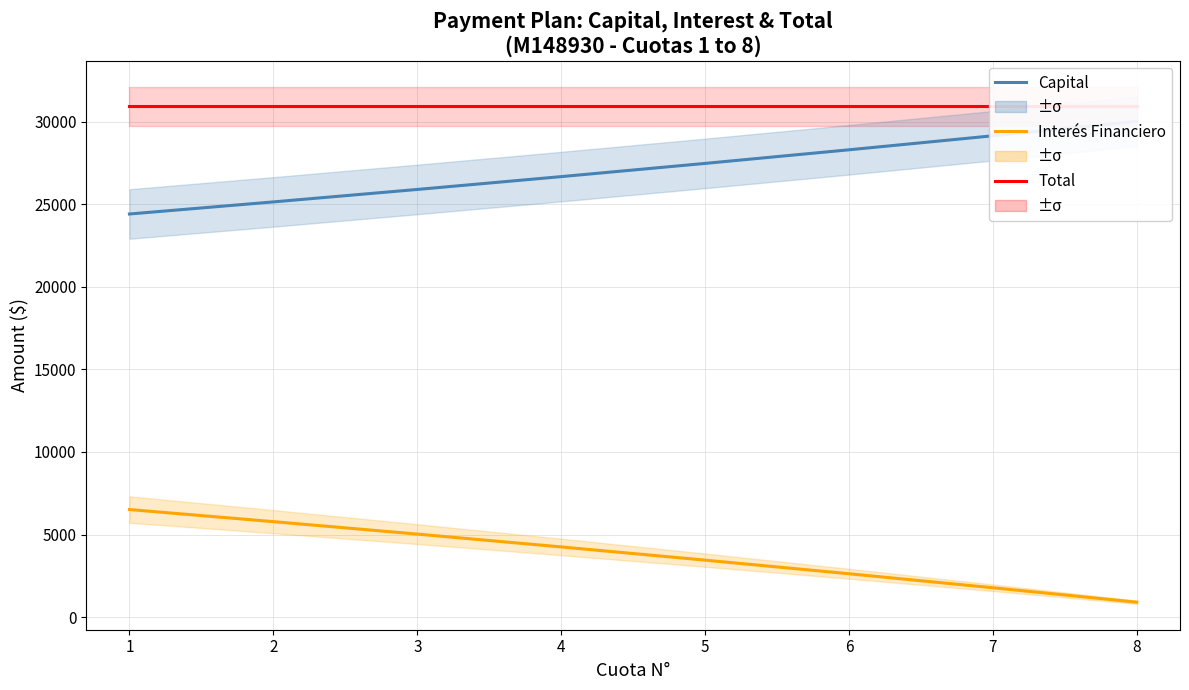

What is the average value of the Total series?

30917.3